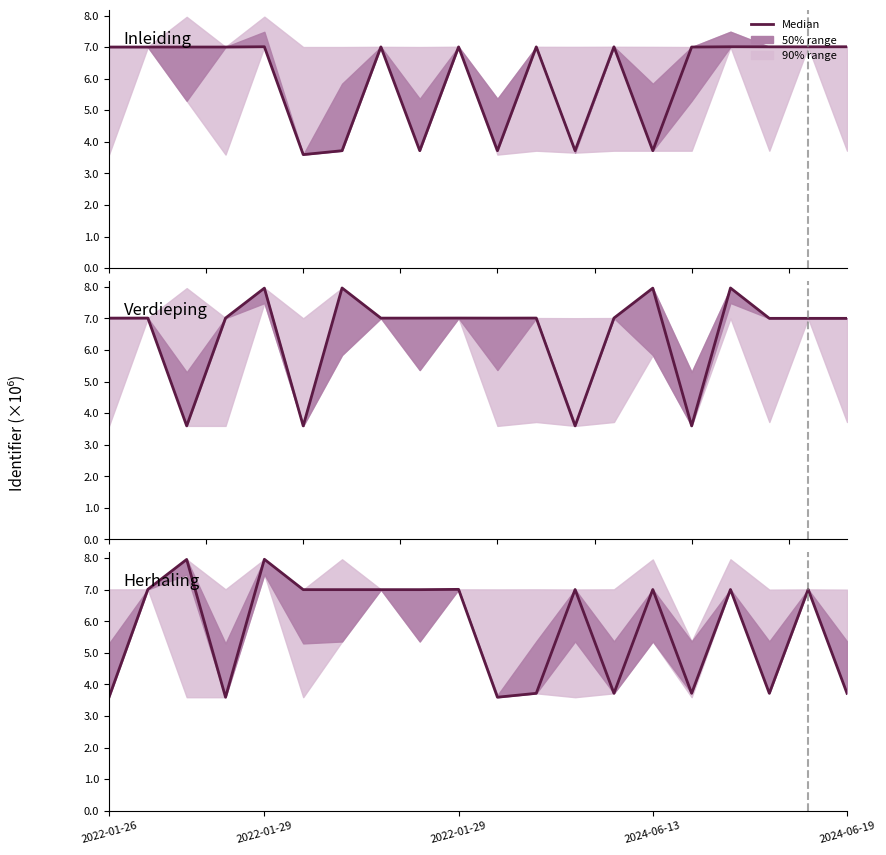

Read the Inleiding value at 2024-06-19.

7.0